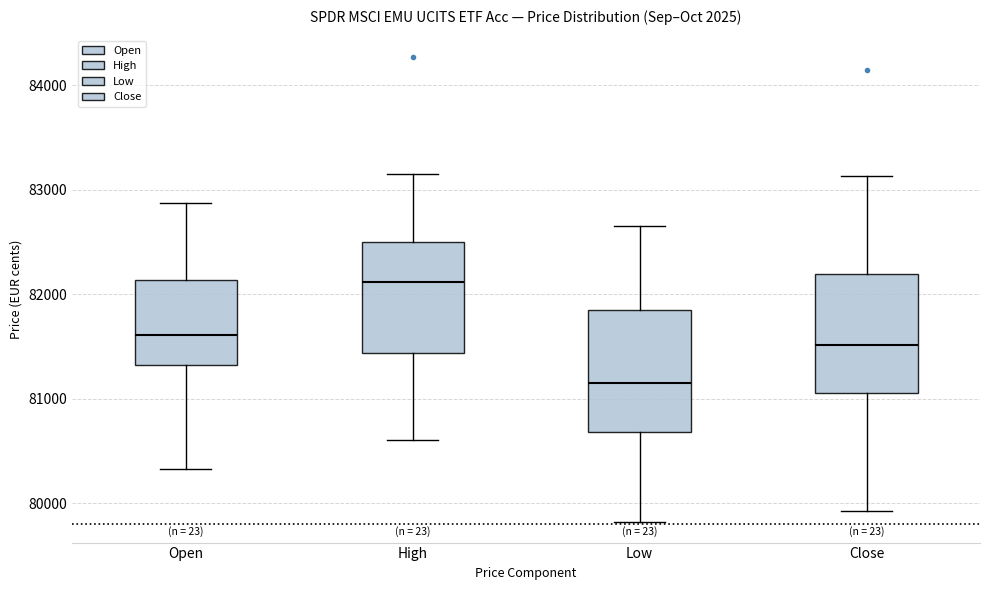

Which box's median line is the lowest?

Low